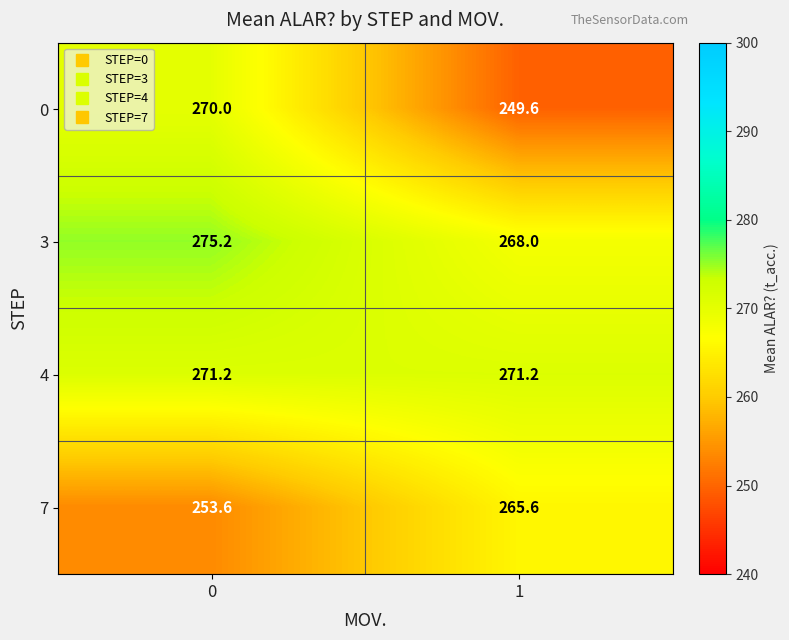

What is the sum of all 4 values?

542.4